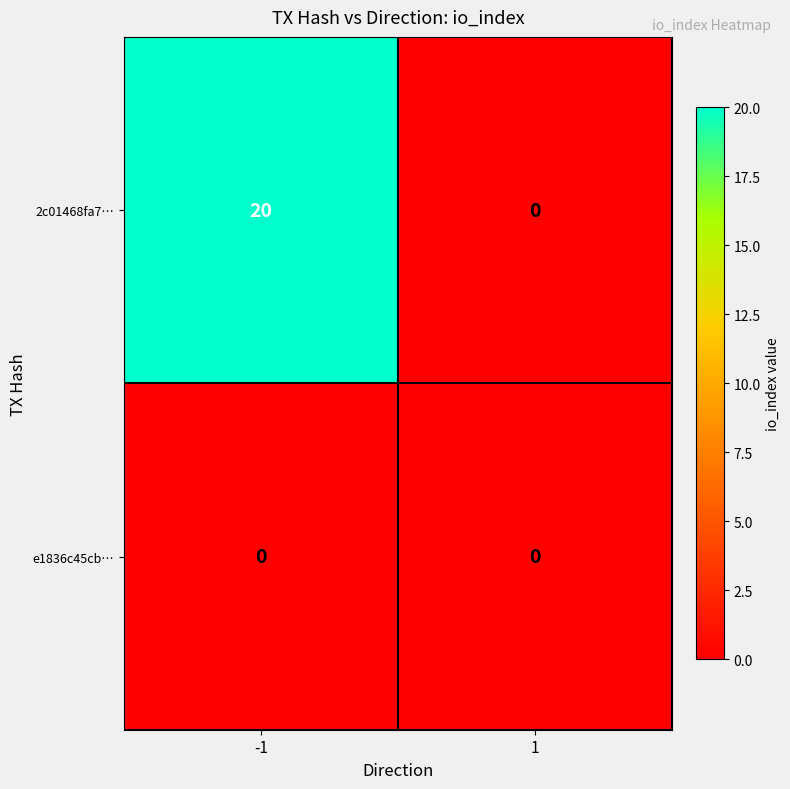

Which series has the largest range (max minus min)?

2c01468fa7…